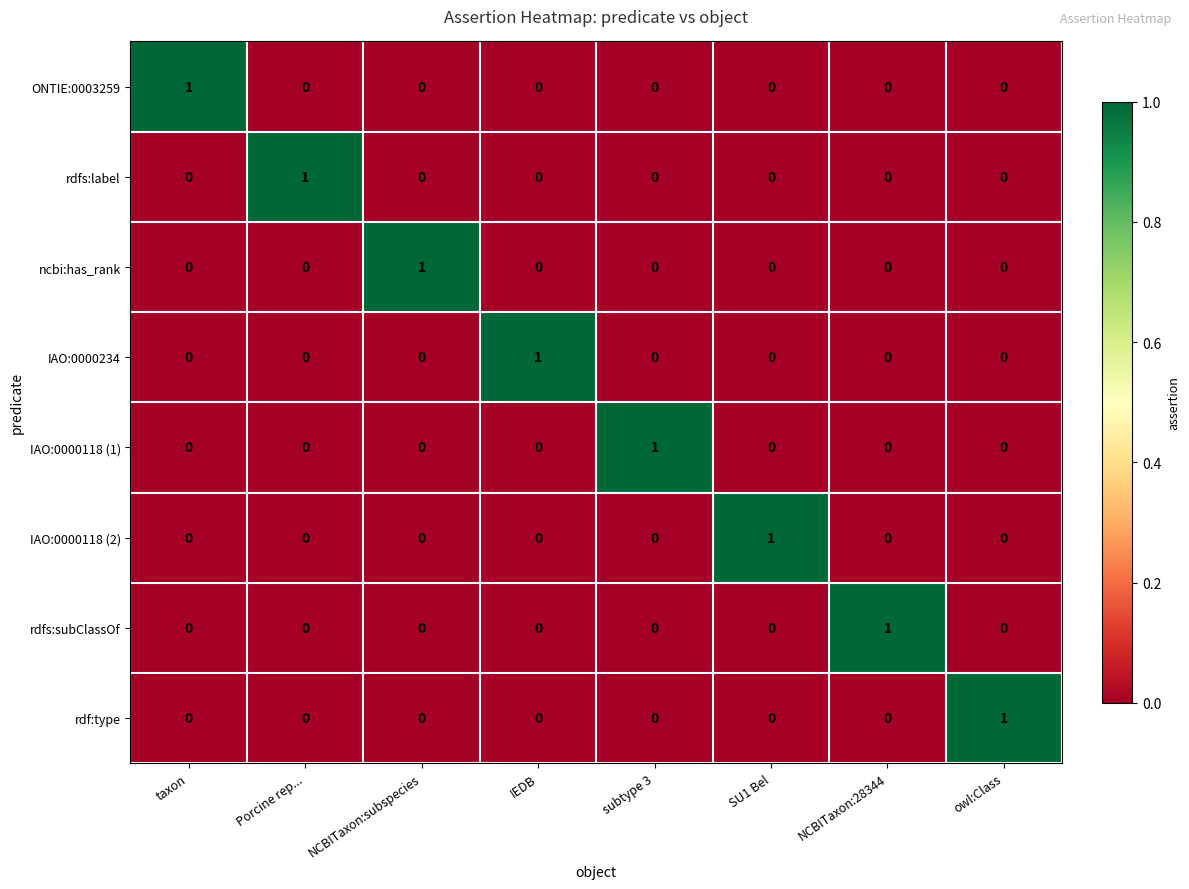

Which category has the highest value in the ncbi:has_rank series?

NCBITaxon:subspecies